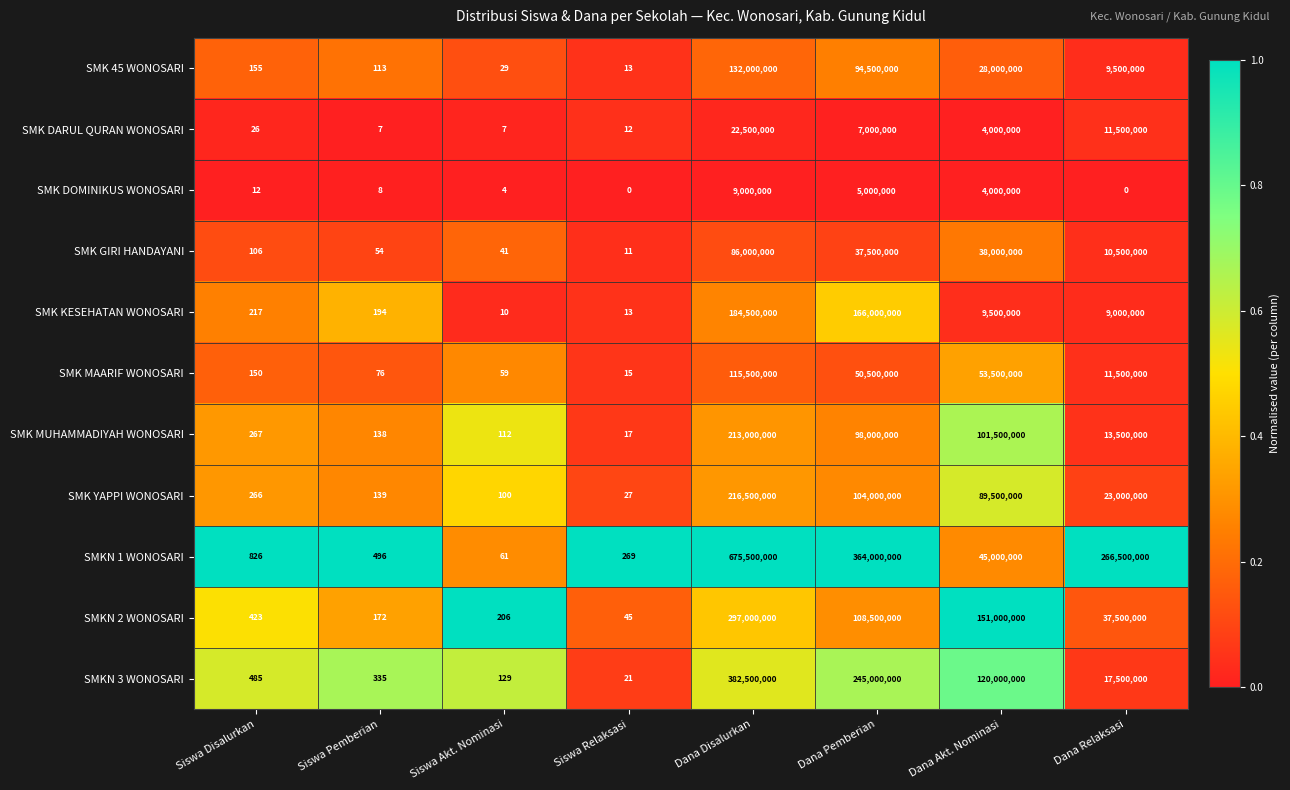

What is the spread (max minus min) of values at Siswa Akt. Nominasi?

202